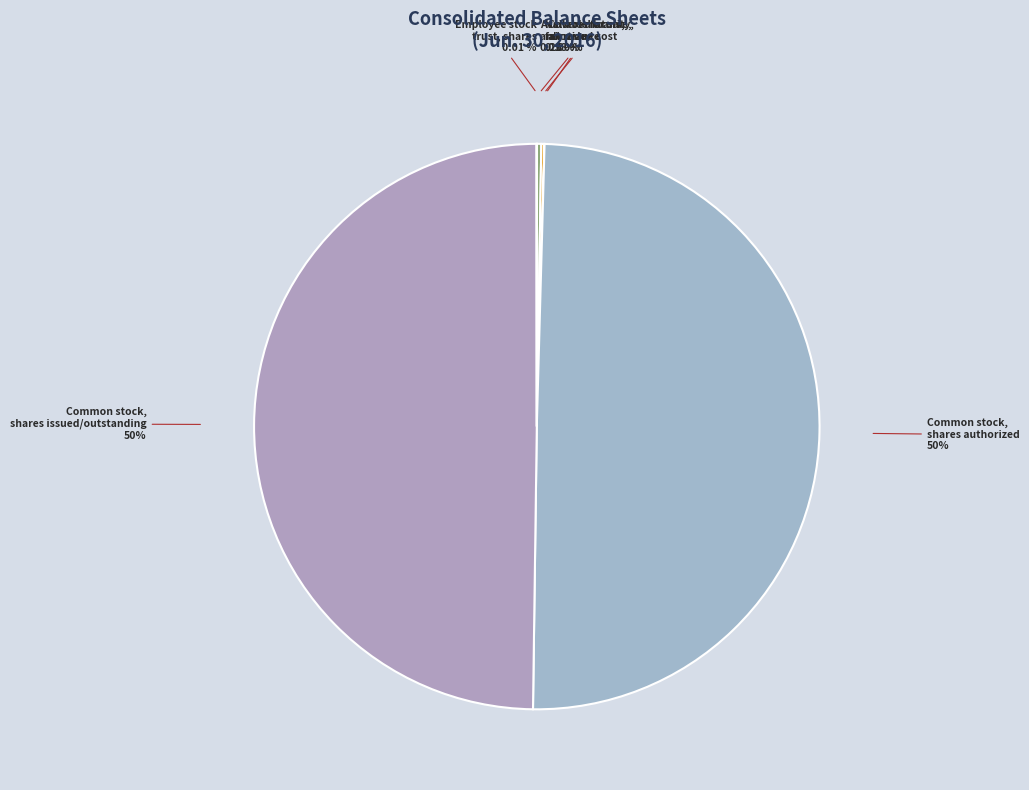

Approximately how many times larger is the value at Common stock, shares authorized compared to Common stock, shares issued/outstanding?

1.0